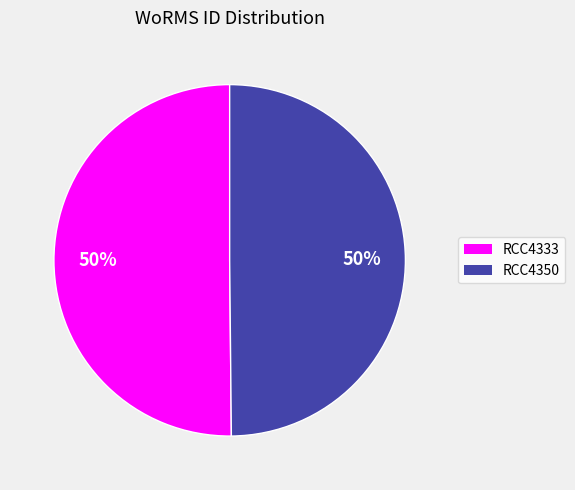

The RCC4333 slice represents 41% of the pie. True or false?

False